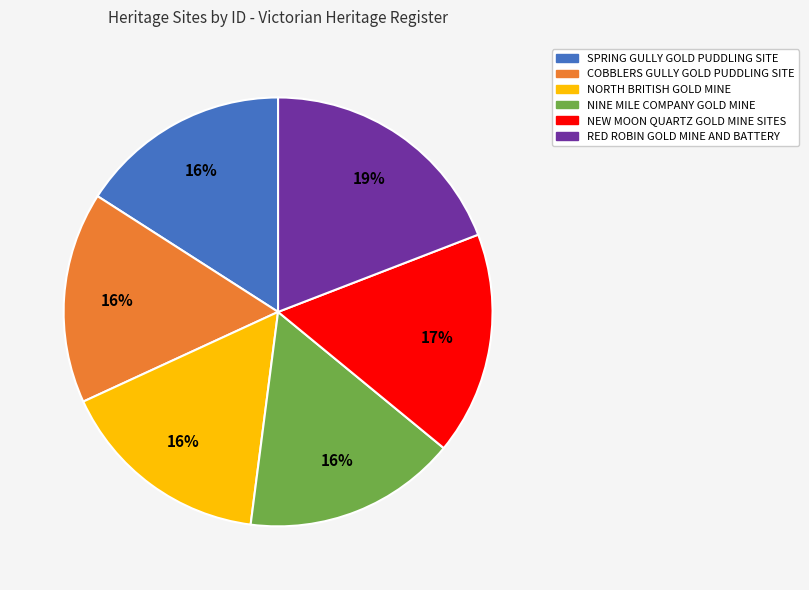

True or false: RED ROBIN GOLD MINE AND BATTERY accounts for 19% of the total.

True